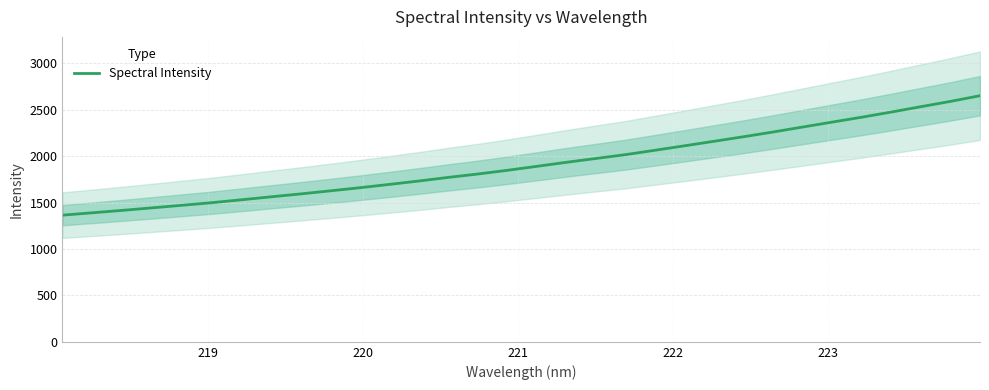

Reading right to left, transcribe all the data shown in this chart.

2650.7	2589.5	2532.4	2474.7	2419.1	2366.4	2313.2	2259.8	2208.6	2159.7	2110.8	2062.8	2015.4	1974.1	1932.8	1889.2	1846.4	1806.5	1769.9	1730.8	1694.2	1658.3	1624.7	1591.8	1560.6	1528.6	1497.3	1469.6	1442.3	1415.3	1389.5	1364.2